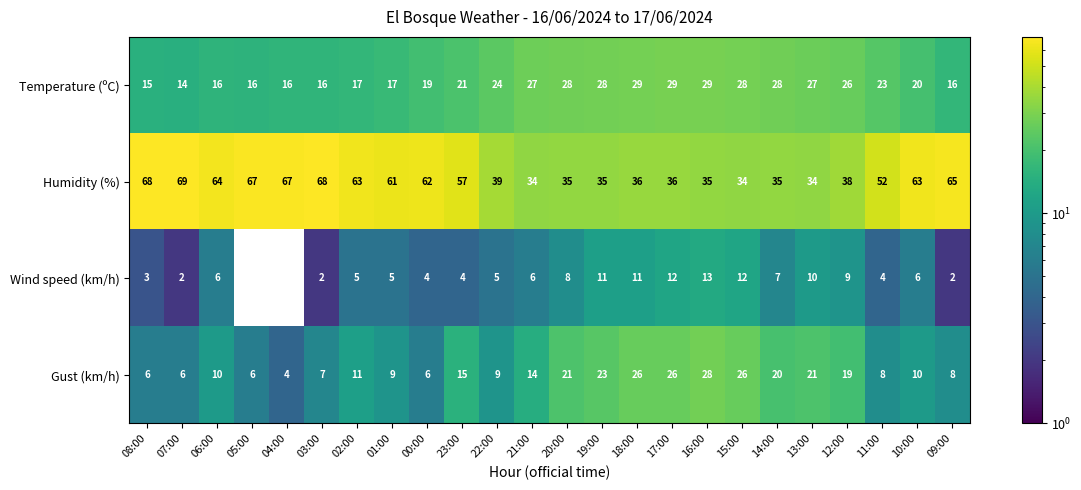

The Humidity (%) series shows 19 at 20:00. True or false?

False